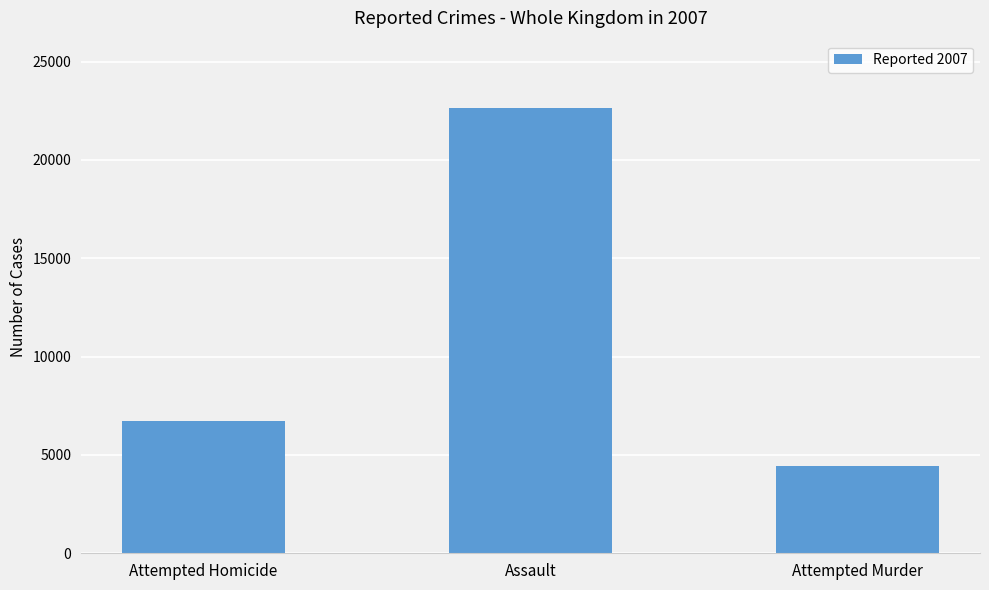

Is it true that the value at Assault is 22667?

True